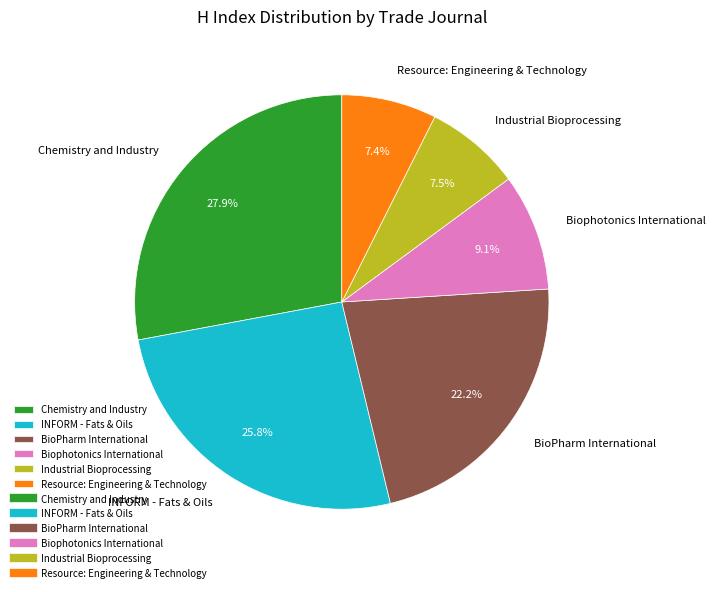

The BioPharm International slice represents 22% of the pie. True or false?

True